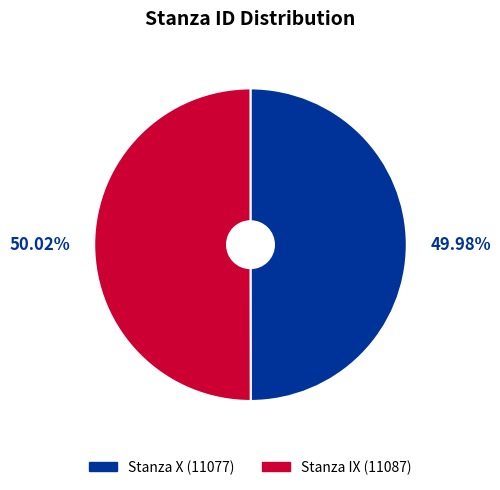

Combined, do Stanza IX and Stanza X account for over 50%?

Yes